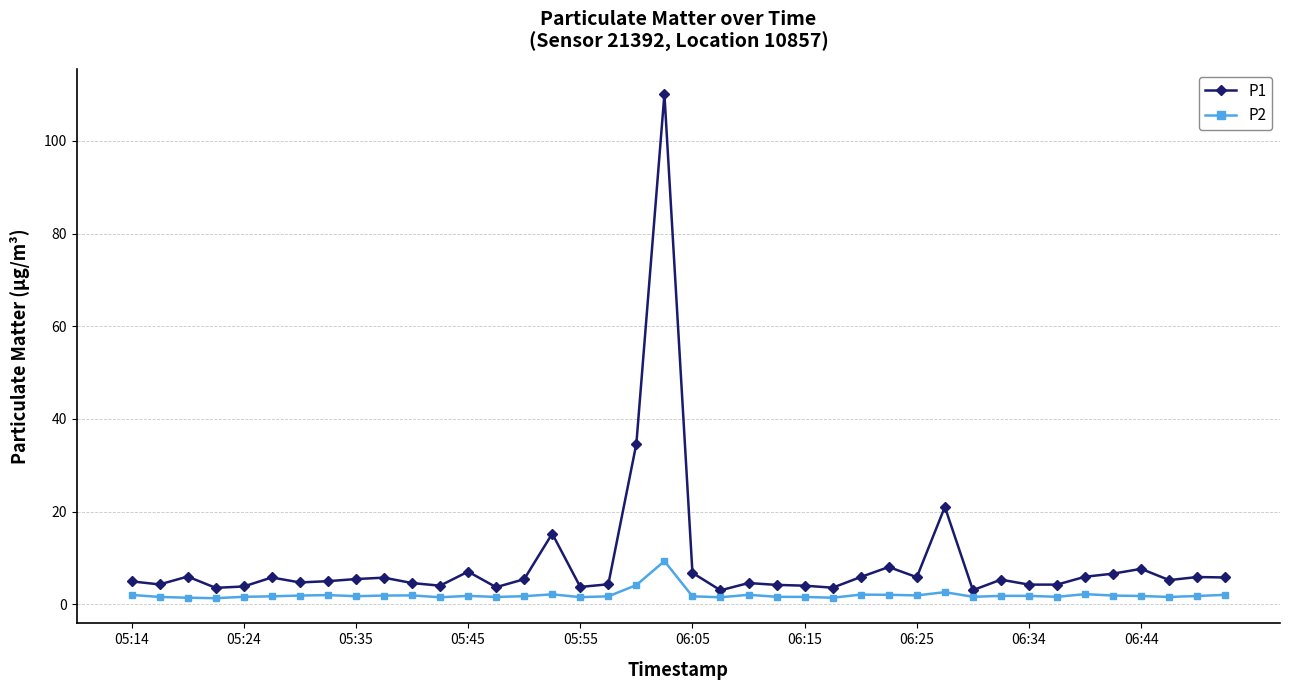

Is this an area chart (filled region under the line)?

No